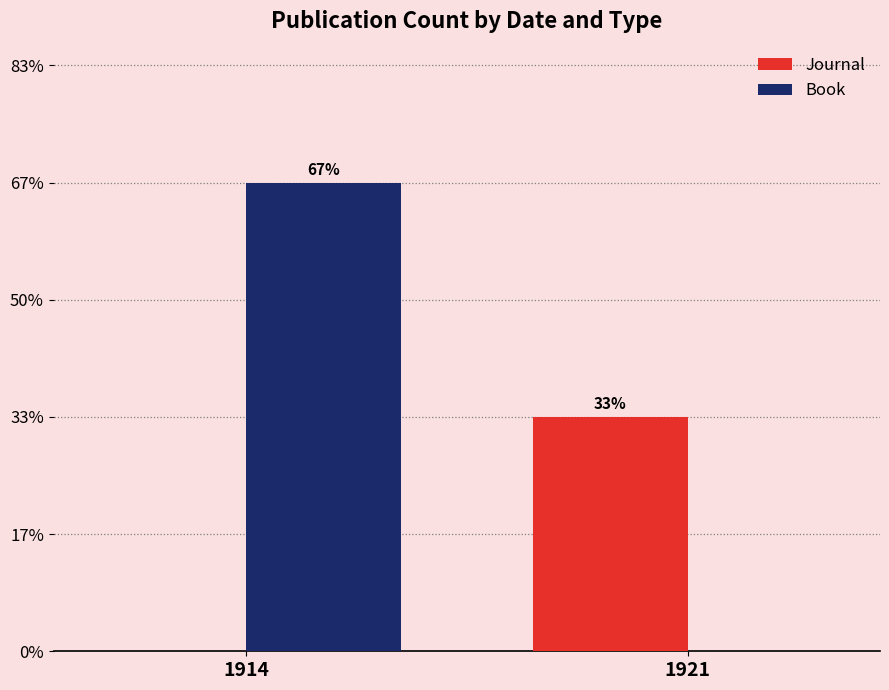

Reading left to right, list all the values displayed in this chart.

Journal: 1914=0	1921=1
Book: 1914=2	1921=0